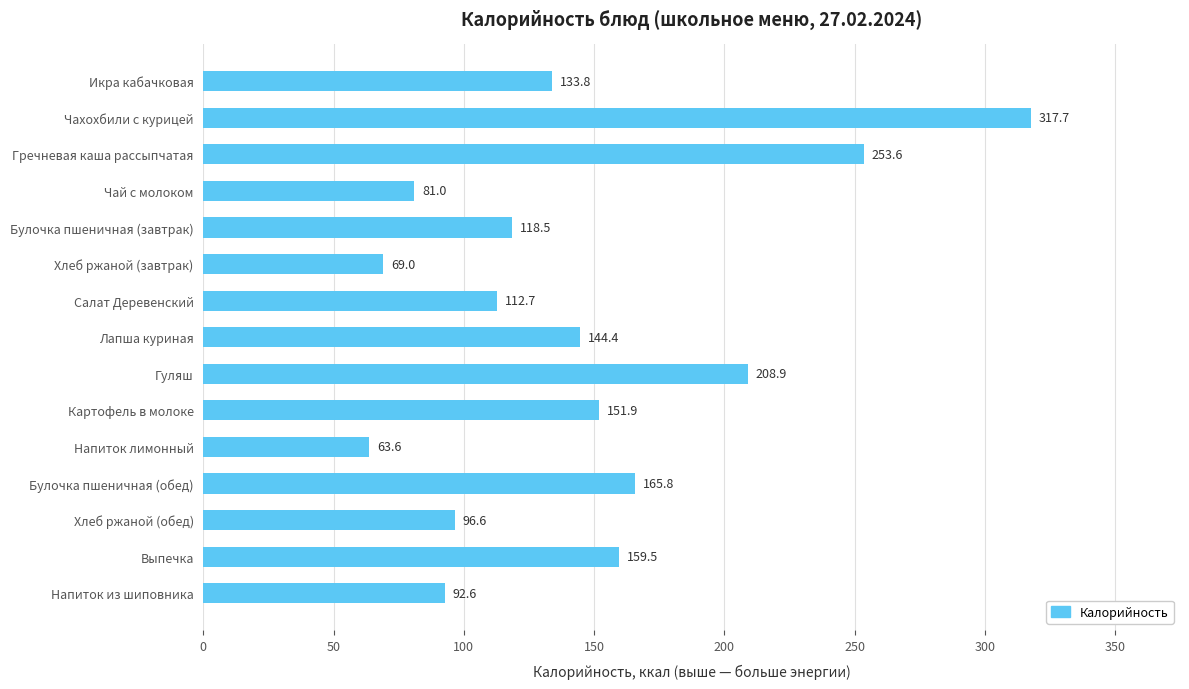

What is the value of the 11th bar from the top?

63.6